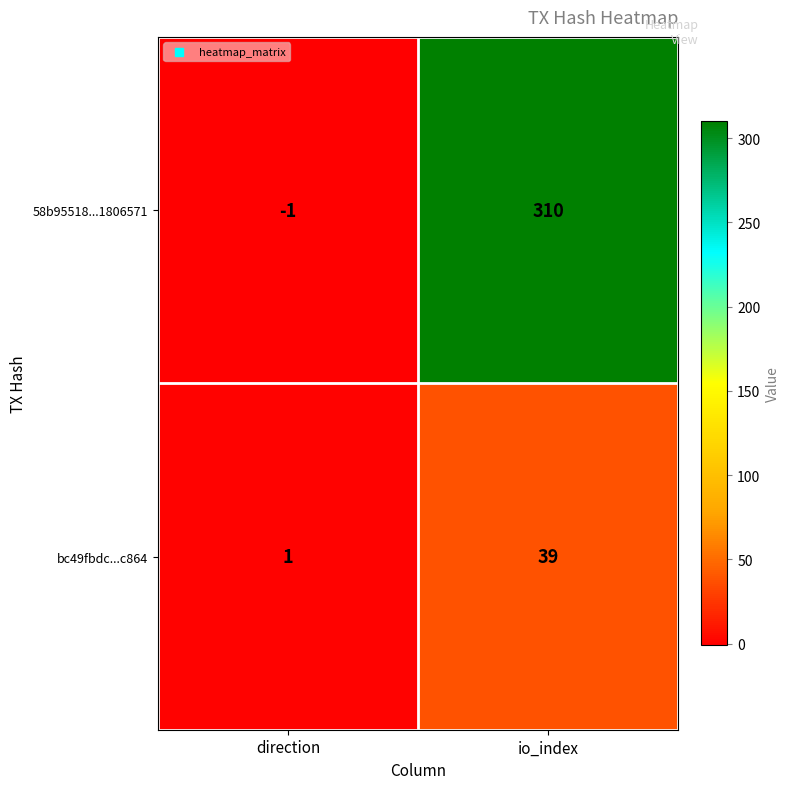

What is the sum of the 58b95518...1806571 values at io_index and direction?

309